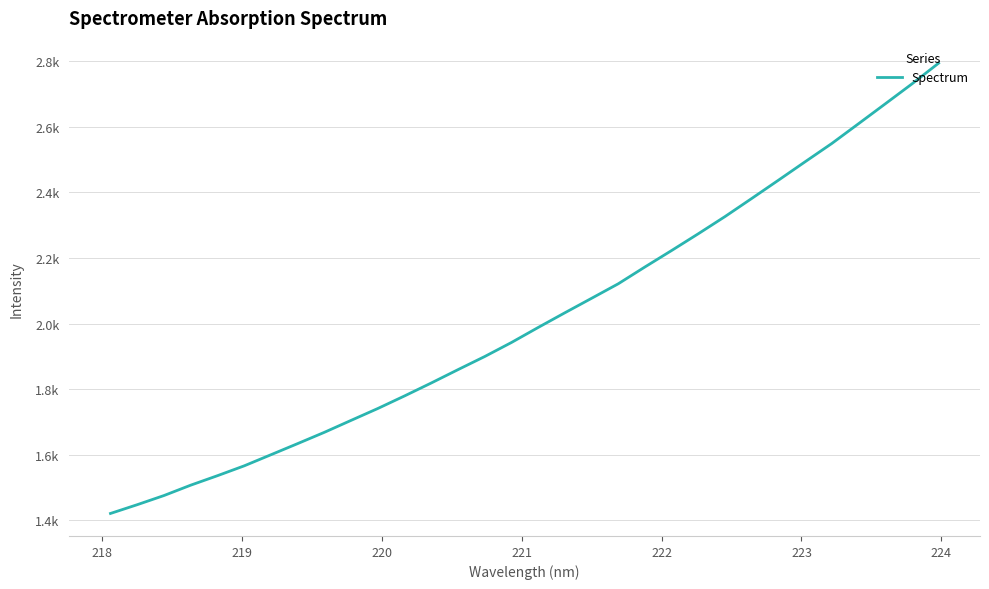

Does the chart have visible grid lines?

Yes